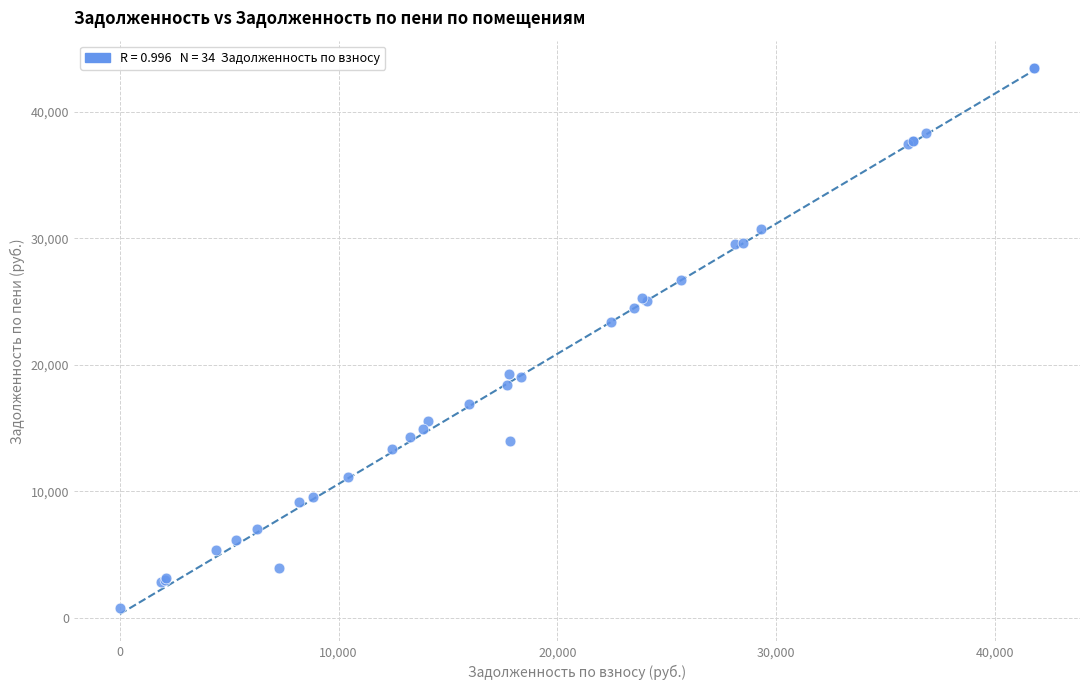

What Y value in the scatter plot is closest to 22097?

23345.0